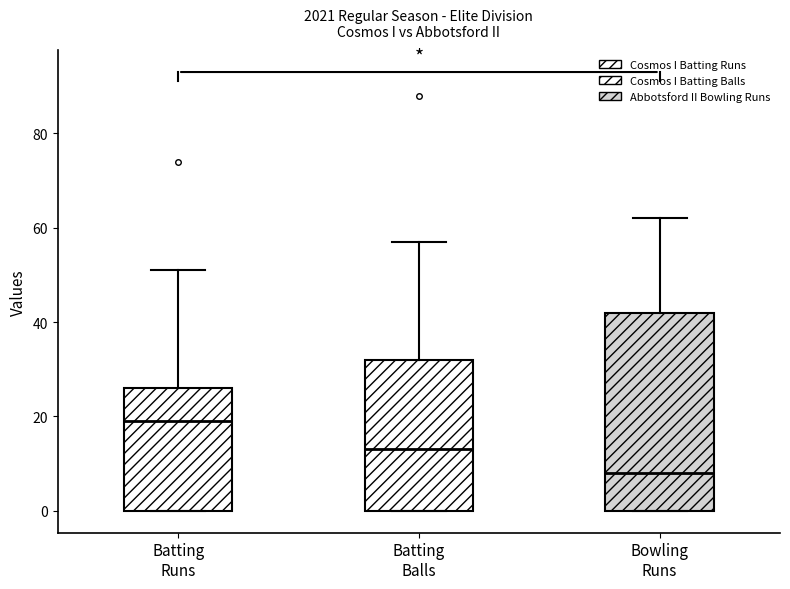

Which box is the tallest, from its lower edge to its upper edge?

Bowling Runs